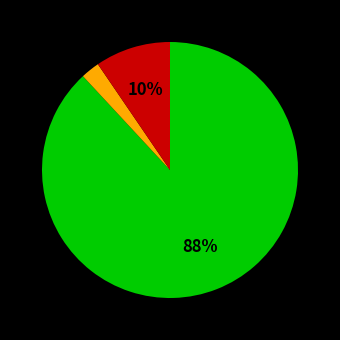

Is there a majority slice in this chart?

Yes